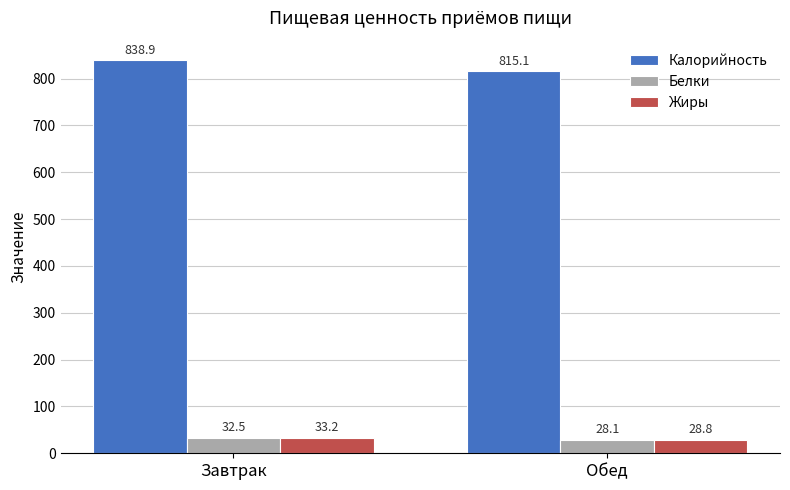

What is the difference between the Жиры values at Обед and Завтрак?

4.4